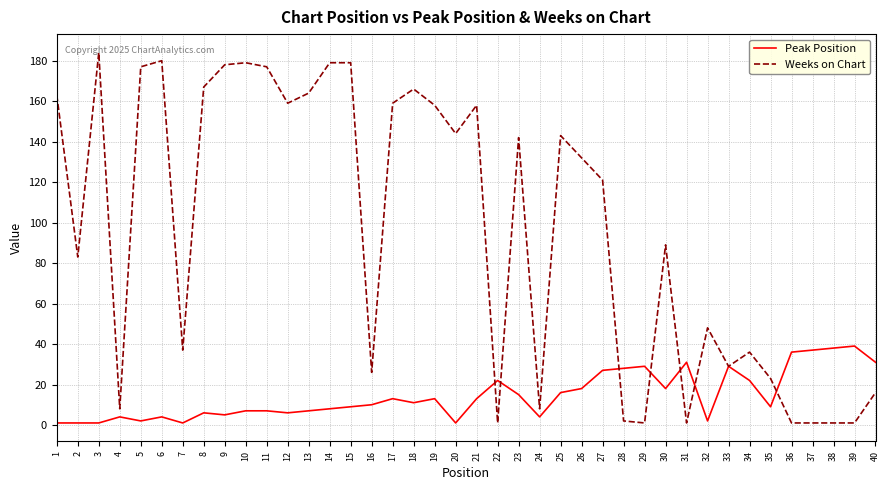

What is the highest value of the Weeks on Chart series?

184